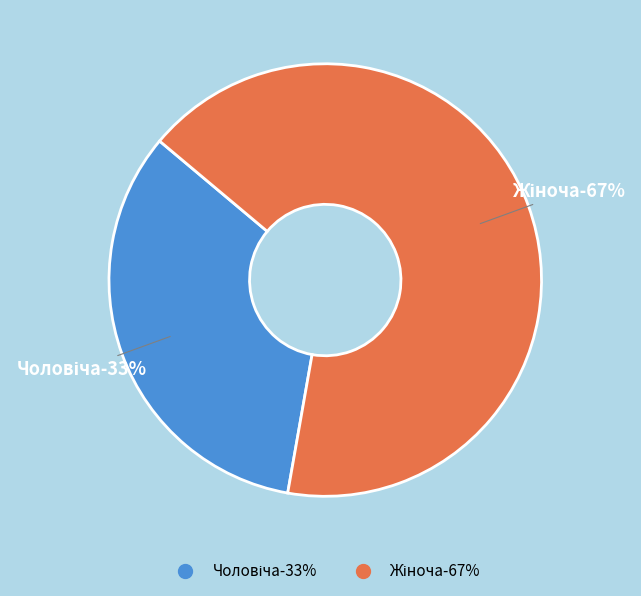

To the nearest percent, what percentage of the pie is Чоловіча?

33%